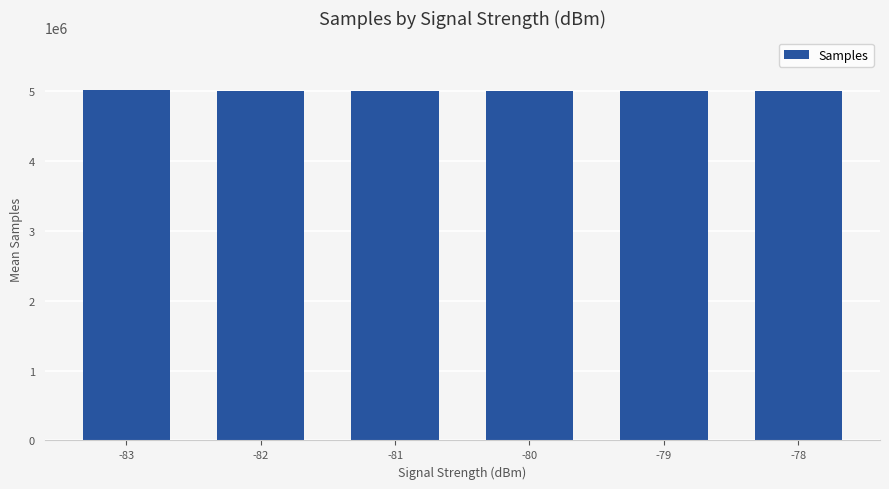

The value at -79 is 6843472. True or false?

False